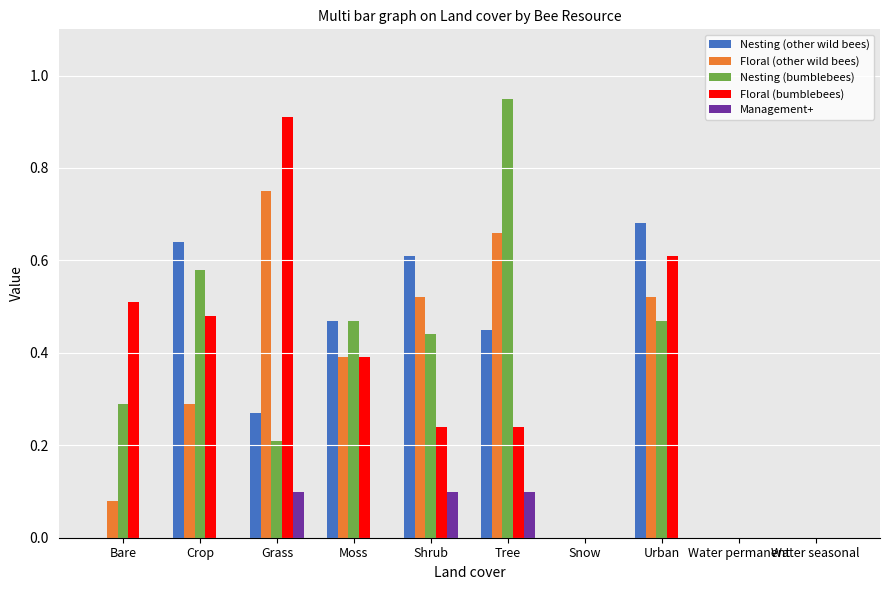

Is the value of Floral (other wild bees) at Tree greater than the value of Floral (bumblebees) at Snow?

Yes